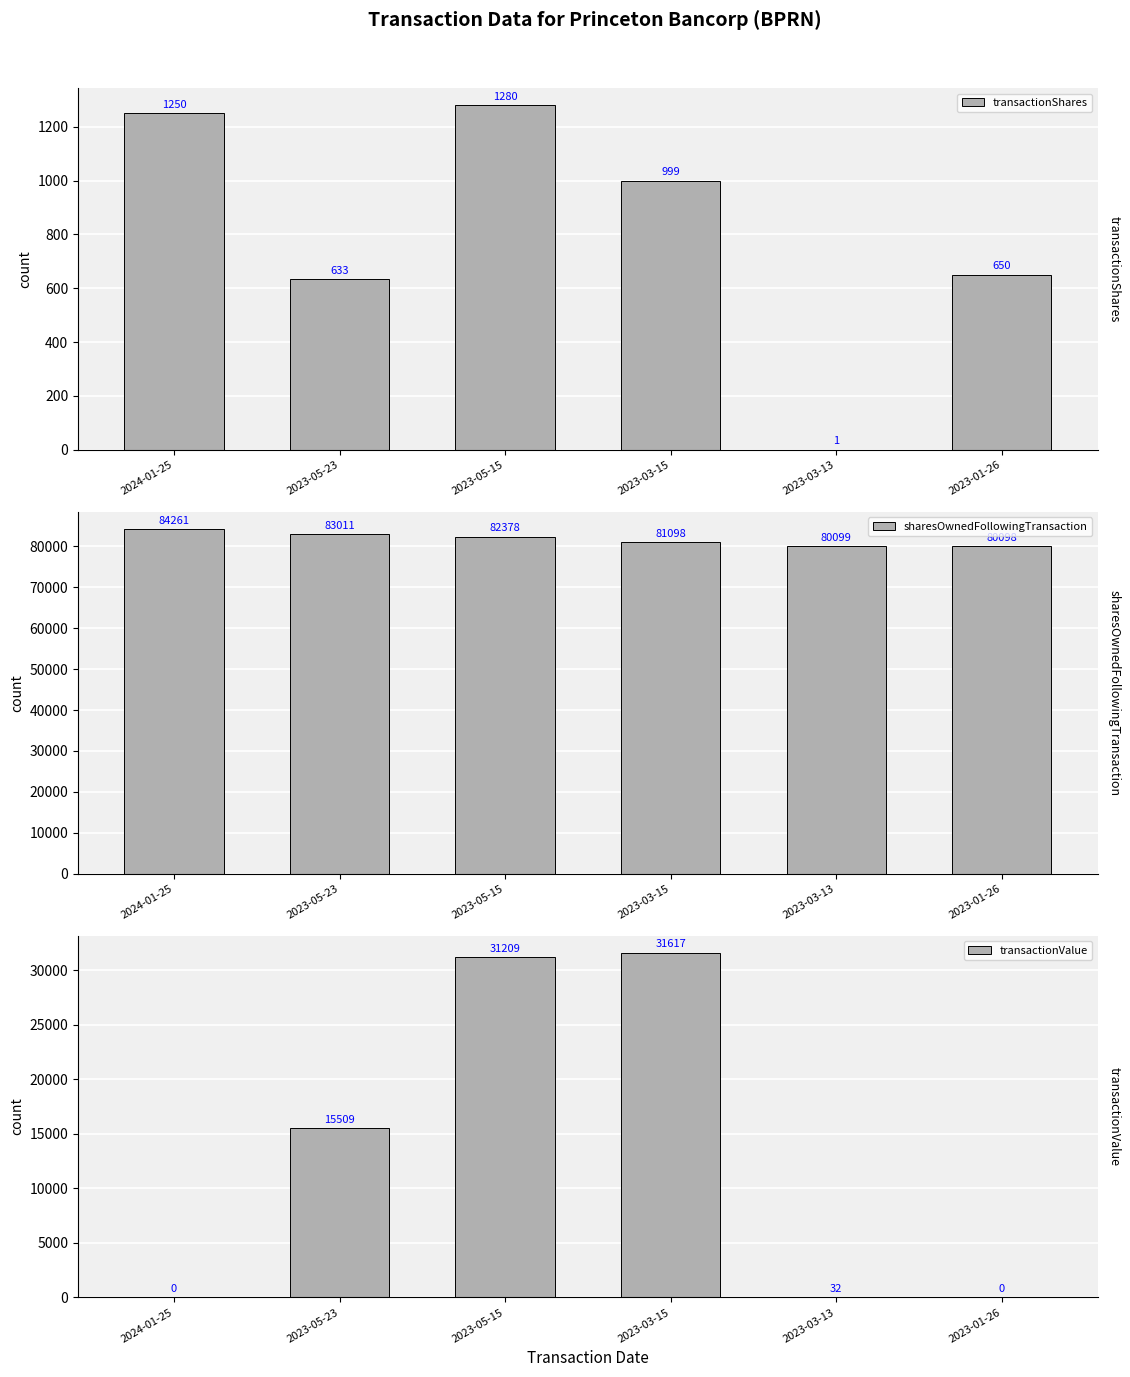

What is the label of the 3rd bar from the right?

2023-03-15